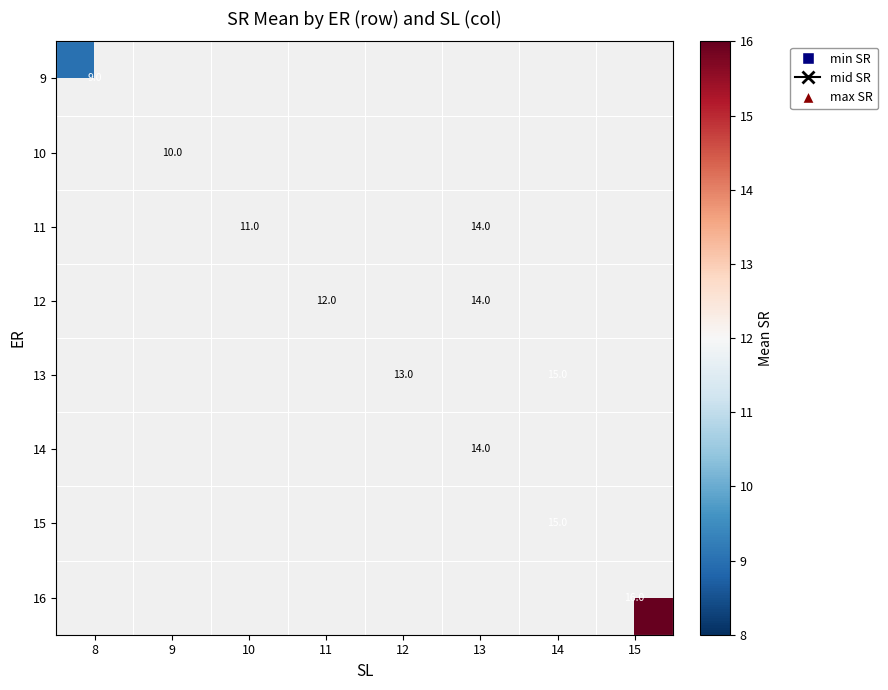

True or false: 15 has a value of 15 at 14.

True